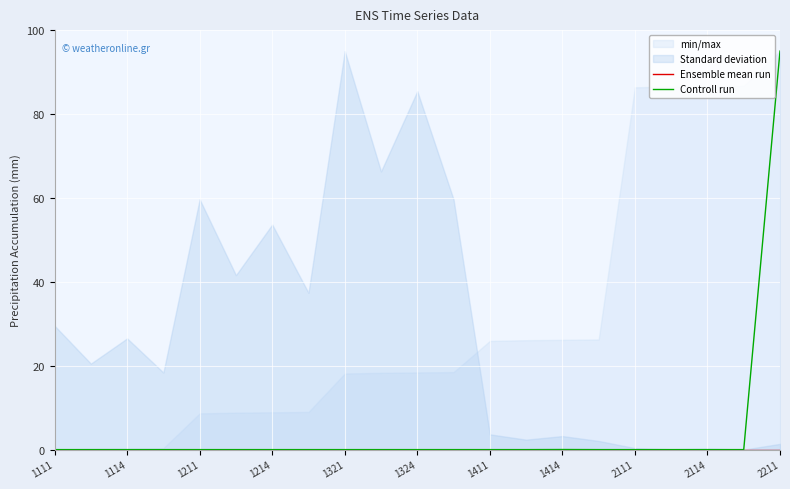

List the series in order of their peak value, lowest first.

Ensemble mean run, Controll run